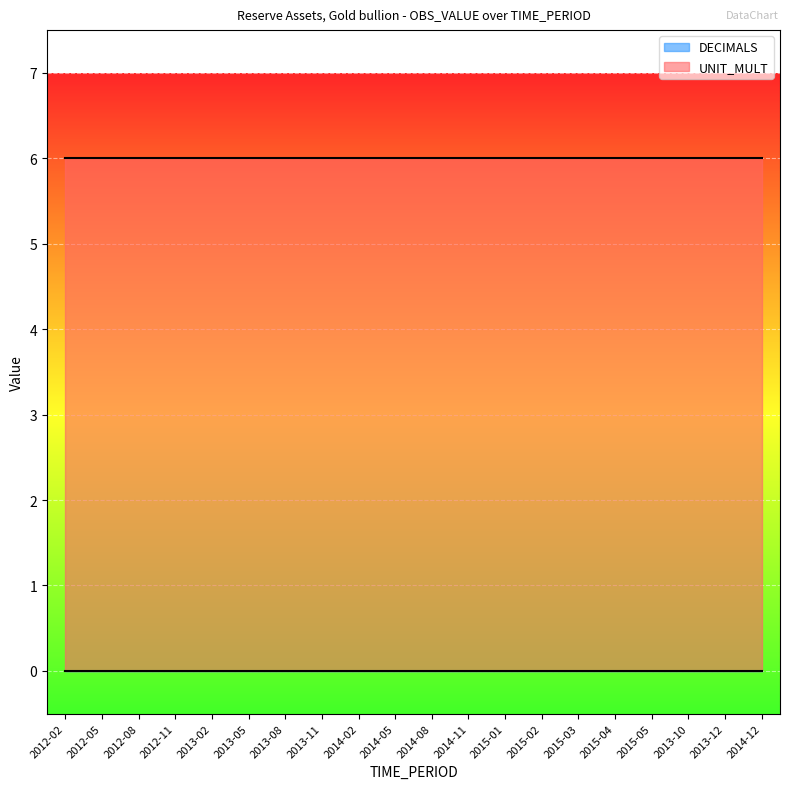

Rank the series by their average value, from highest to lowest.

UNIT_MULT, DECIMALS